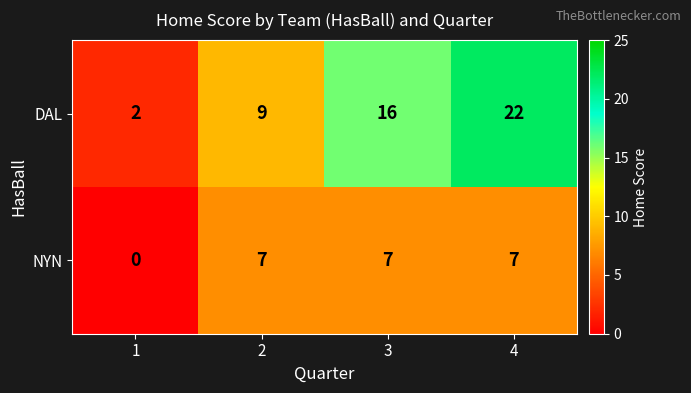

Which series has the widest spread of values?

DAL